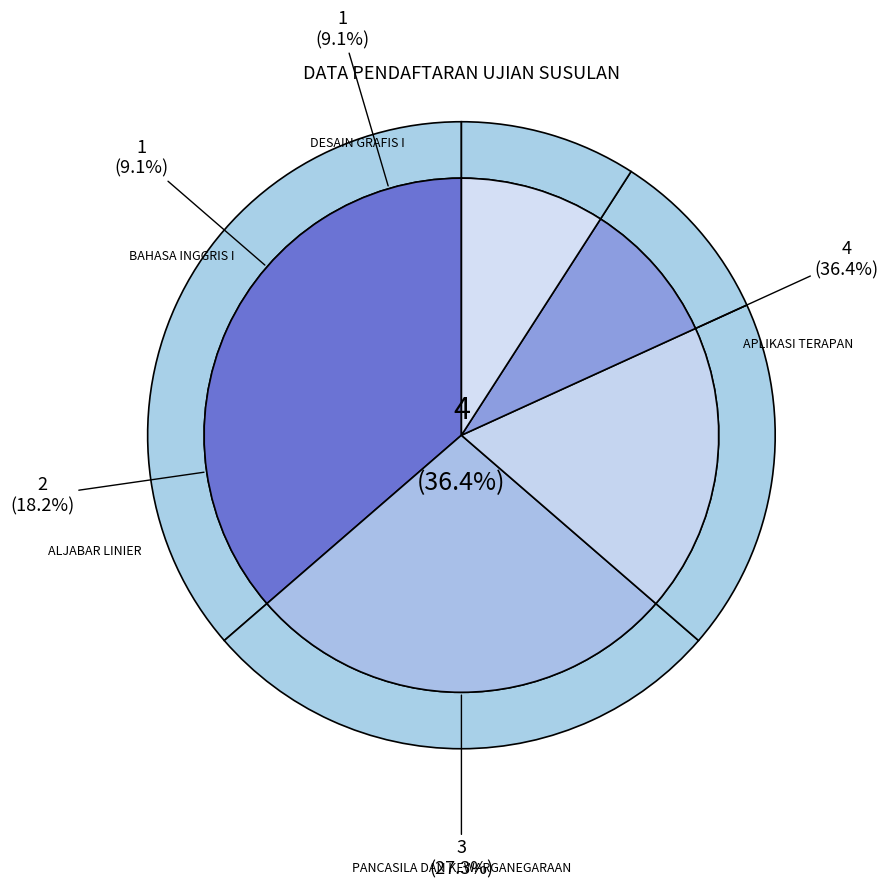

Is it true that DESAIN GRAFIS I is 9% of the pie?

True